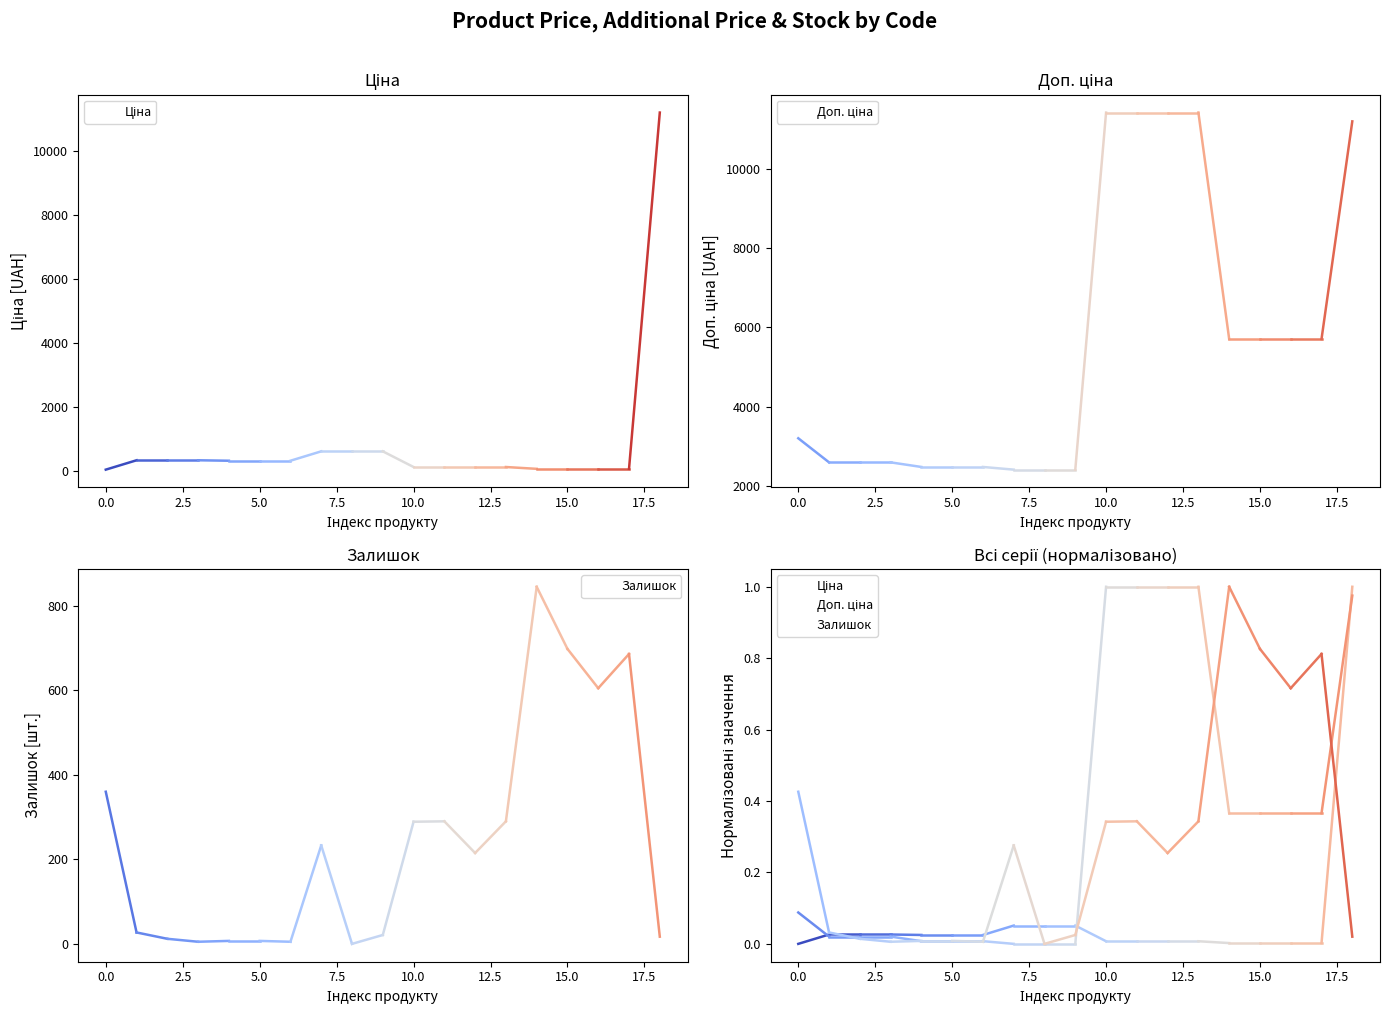

What is the difference between the highest and lowest values at 17.5?

0.1